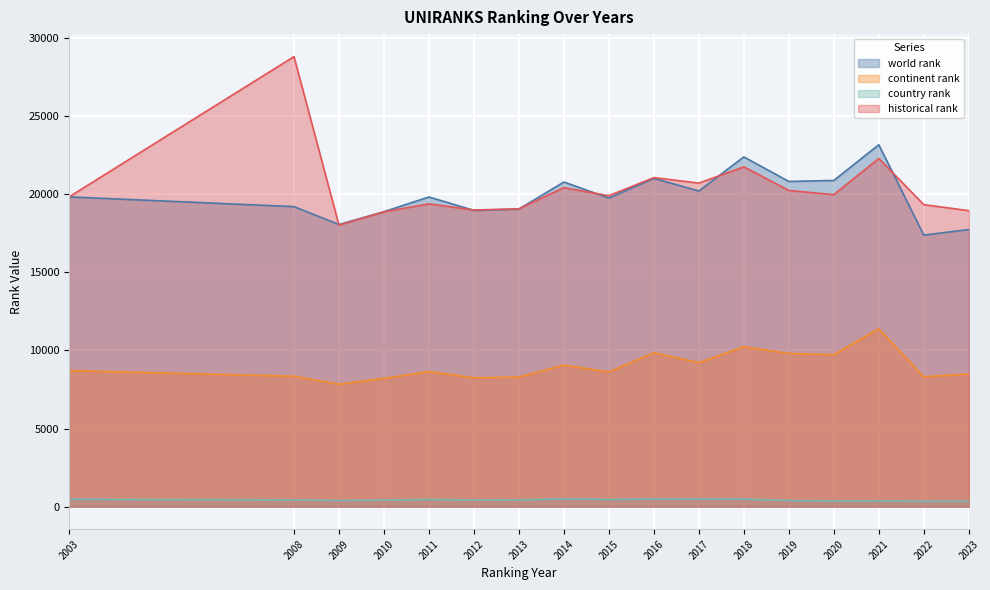

What is the total value across all series at 2019?

51250